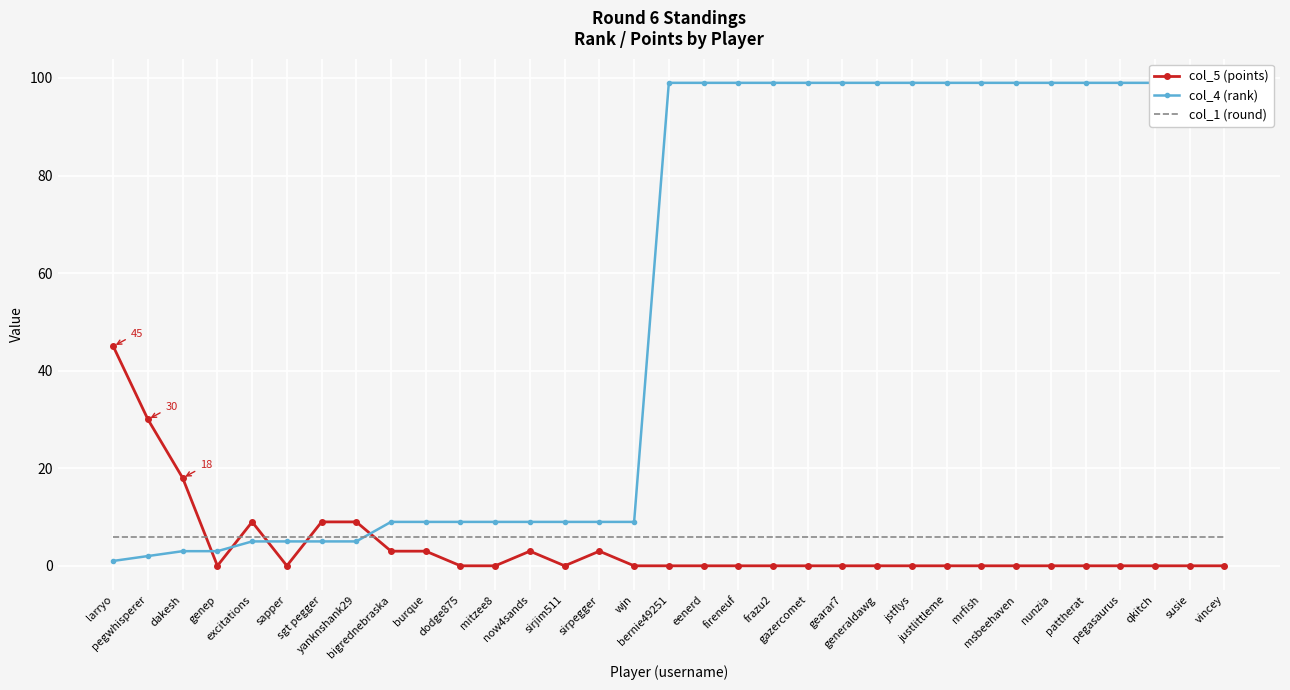

What is the label of the 17th point from the right?

bernie49251